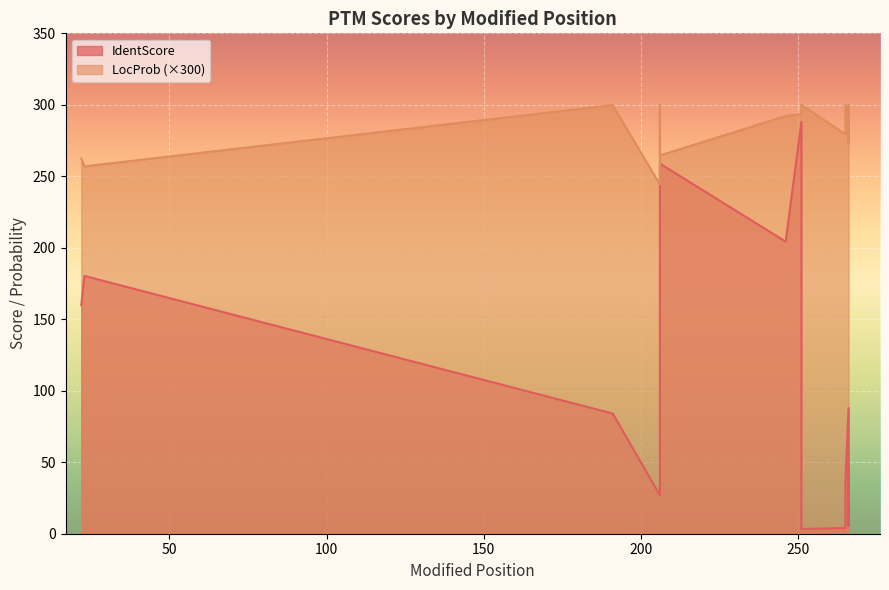

The value of LocProb at 266 is 402.4. True or false?

False